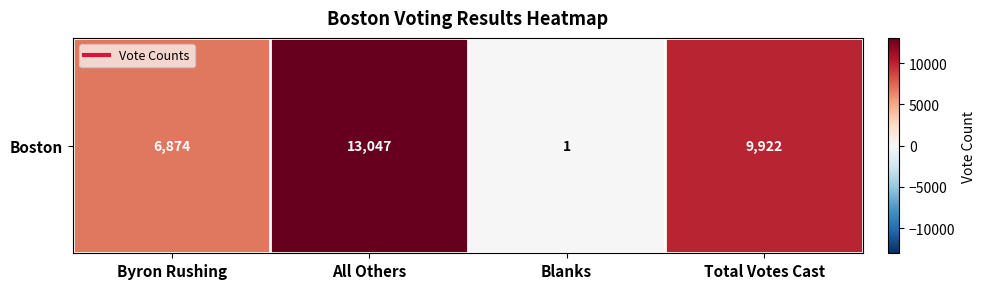

Where does the data first go above 9922?

All Others